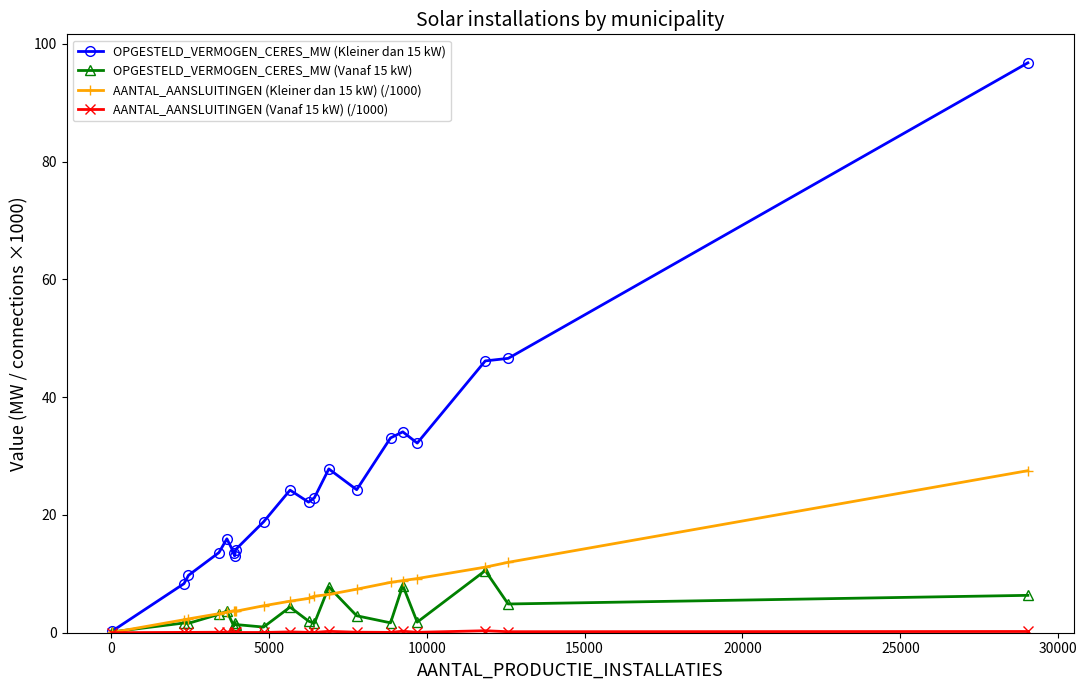

Which series has the largest total across all categories?

OPGESTELD_VERMOGEN_CERES_MW (Kleiner dan 15 kW)